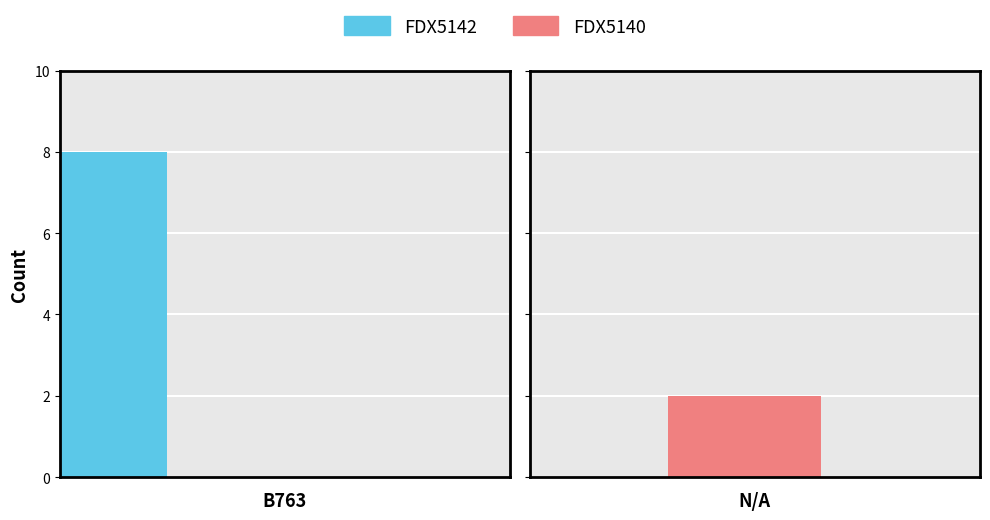

True or false: FDX5140 has a value of 2 at N/A.

True